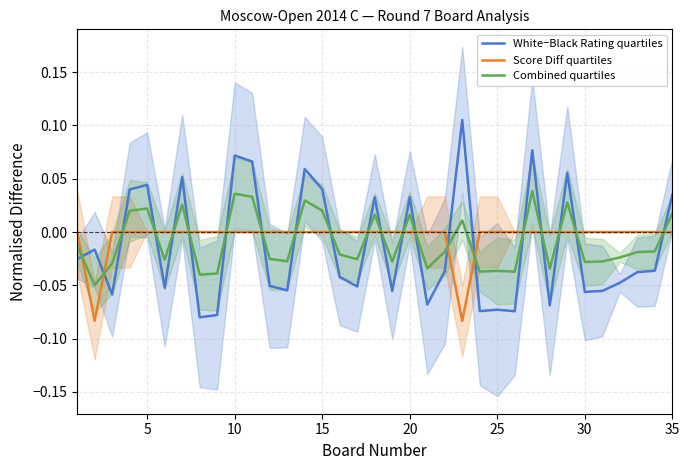

True or false: Combined quartiles has more than 2 points higher than both neighbors.

True